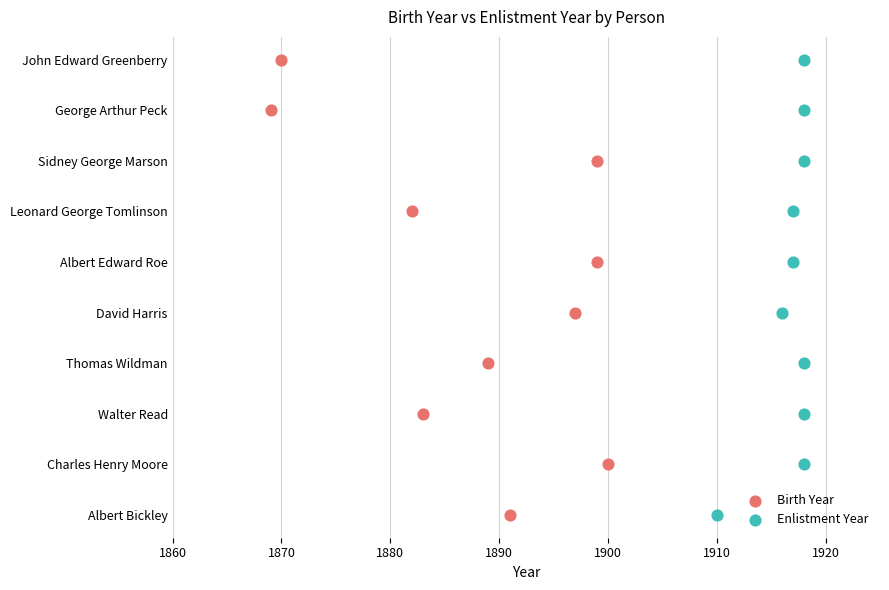

What are all the series names shown in the legend?

Birth Year, Enlistment Year